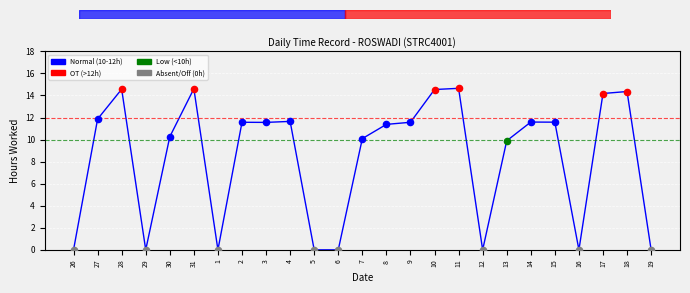

Between 12 and 27, which is larger?

27